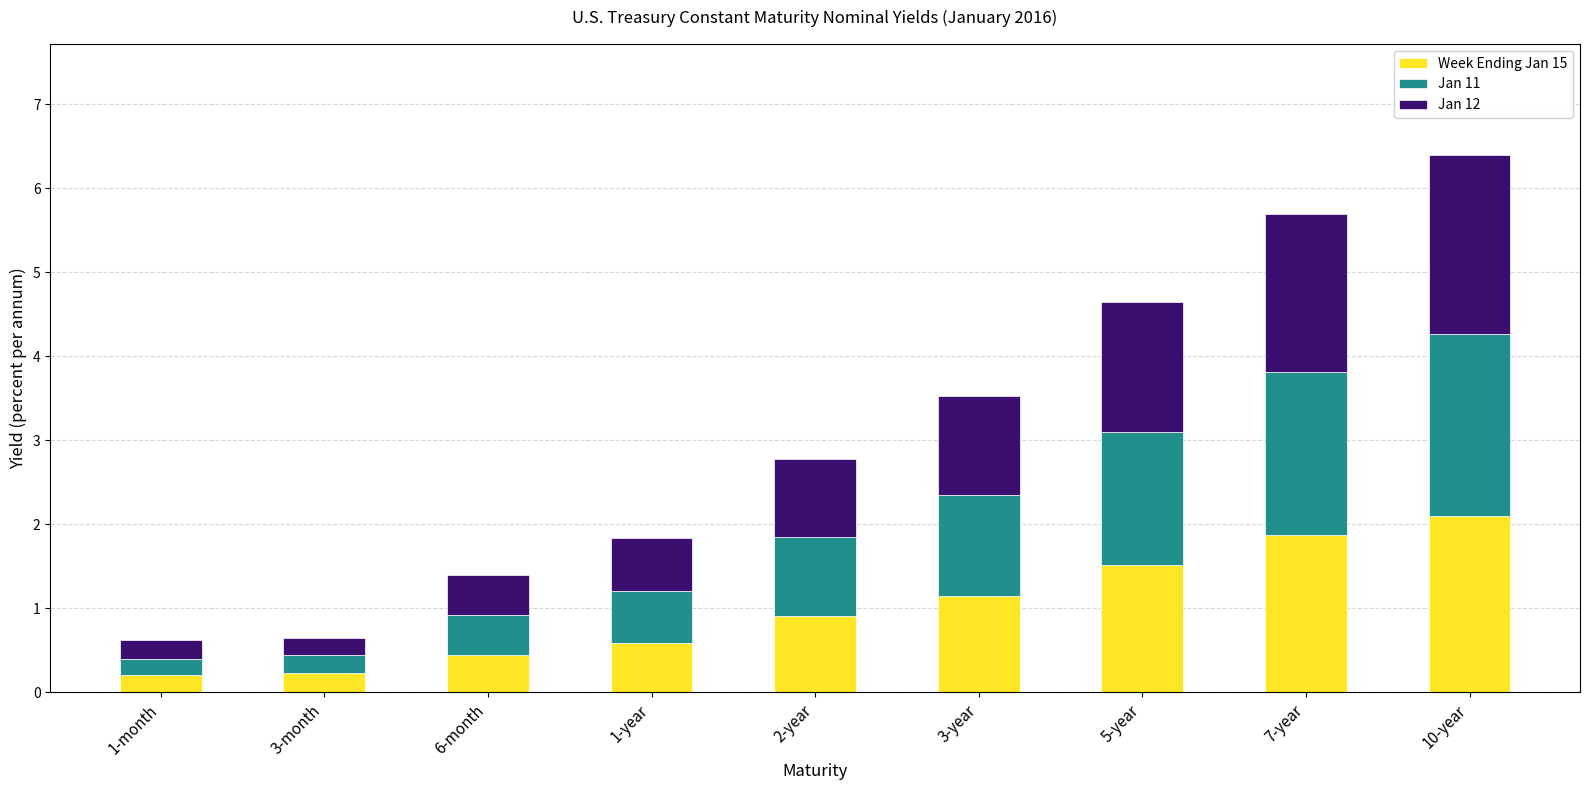

What is the total value across all series at 1-month?

0.6